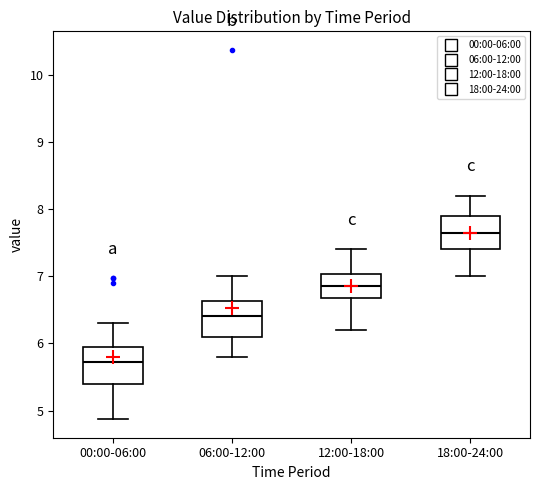

Reading left to right, read every box against the y-axis: the position of its median line, the range the box covers, and the ends of its whiskers. The values are not printed on the chart, so give them approximately, as read against the axis.

00:00-06:00: median 5.7, box 5.4 to 5.9, whiskers 4.9 to 6.3
06:00-12:00: median 6.4, box 6.1 to 6.6, whiskers 5.8 to 7.0
12:00-18:00: median 6.9, box 6.7 to 7.0, whiskers 6.2 to 7.4
18:00-24:00: median 7.7, box 7.4 to 7.9, whiskers 7.0 to 8.2